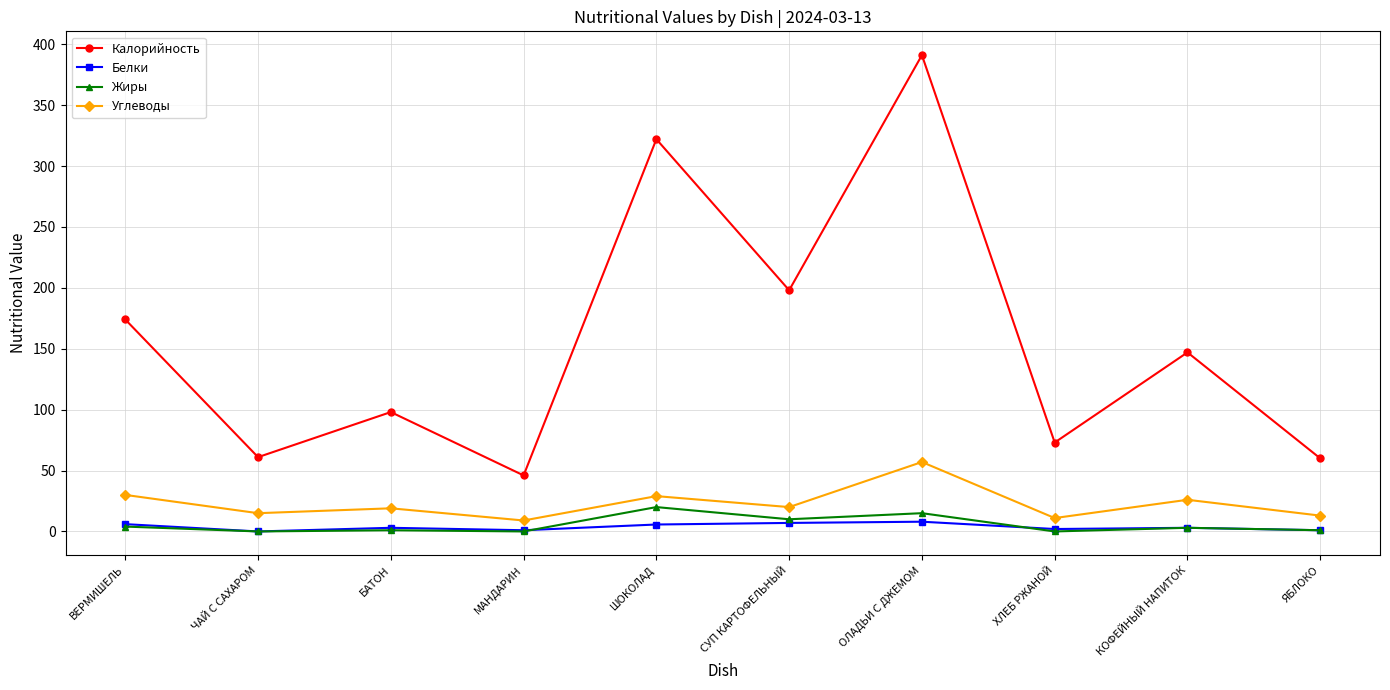

What are all the series names shown in the legend?

Калорийность, Белки, Жиры, Углеводы